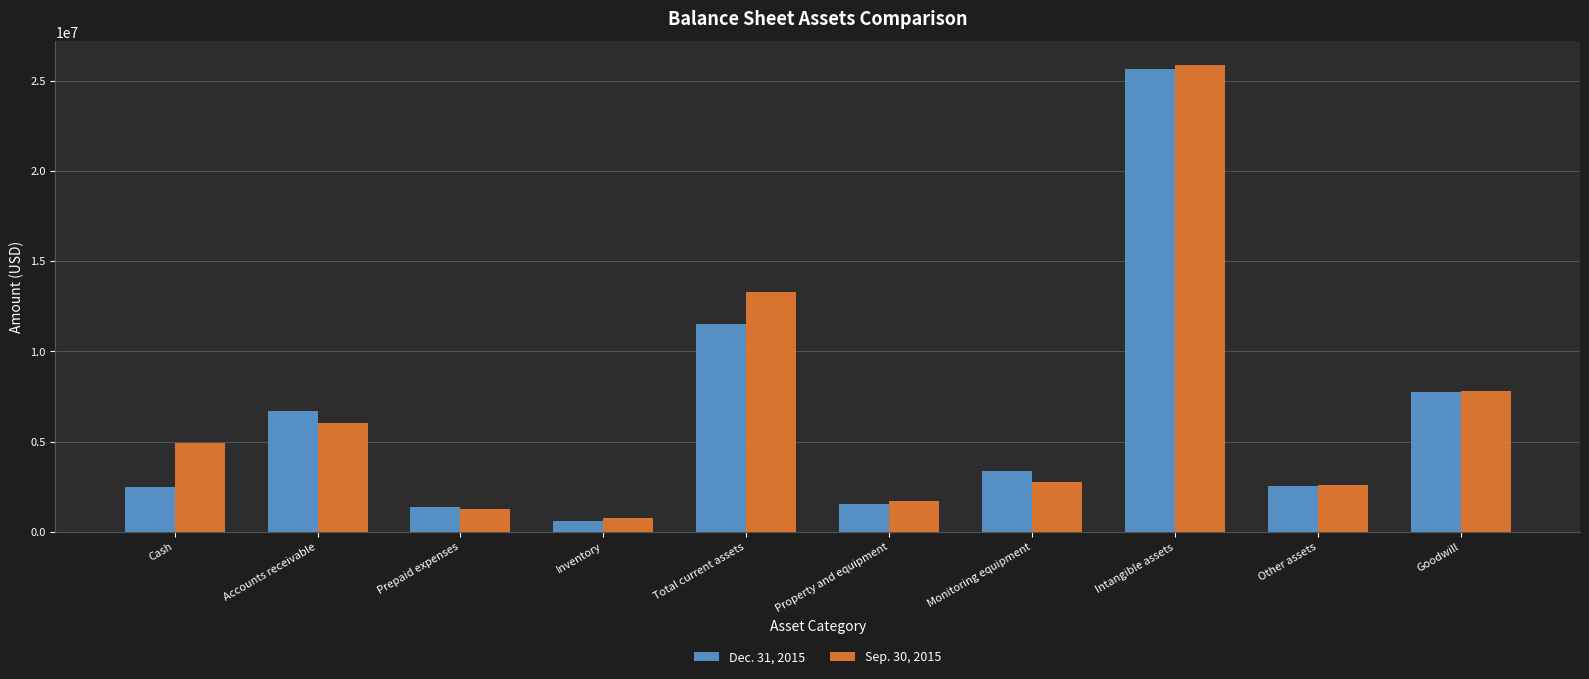

At which category is the sum across all series the highest?

Intangible assets